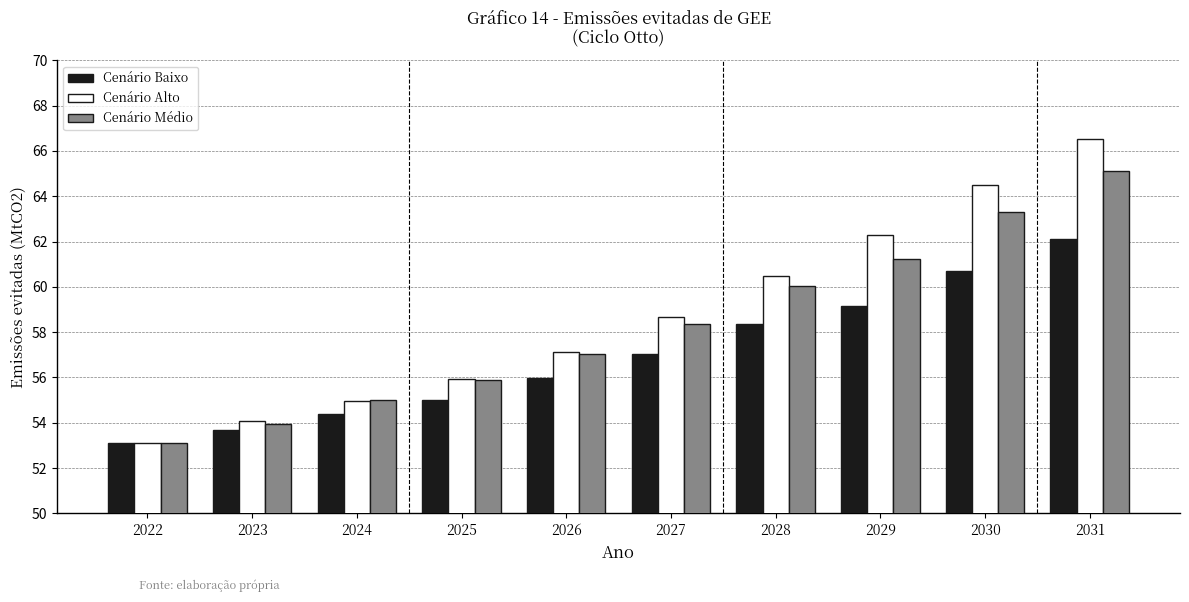

Reading left to right, what are all the values shown in this chart?

Cenário Baixo: 53.1	53.7	54.4	55.0	56.0	57.0	58.4	59.2	60.7	62.1
Cenário Alto: 53.1	54.1	55.0	55.9	57.1	58.7	60.5	62.3	64.5	66.5
Cenário Médio: 53.1	54.0	55.0	55.9	57.0	58.4	60.1	61.3	63.3	65.1